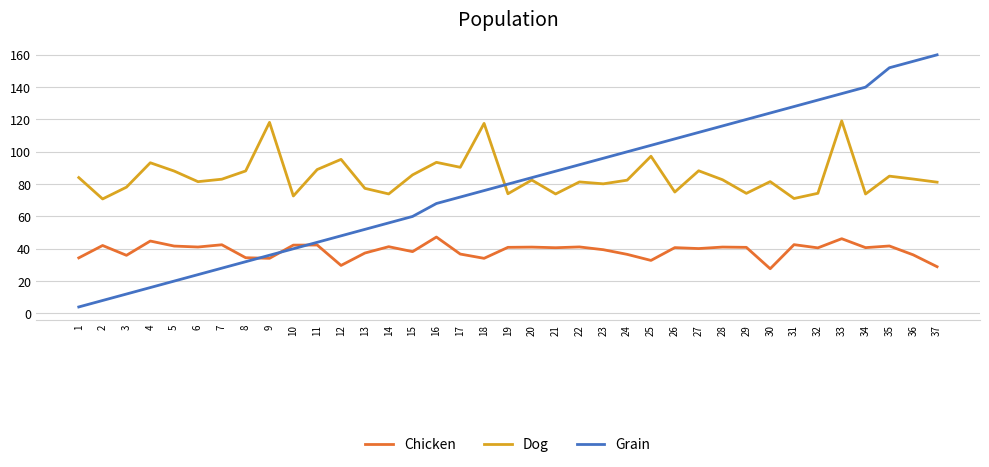

True or false: Chicken and Dog cross at least once.

False